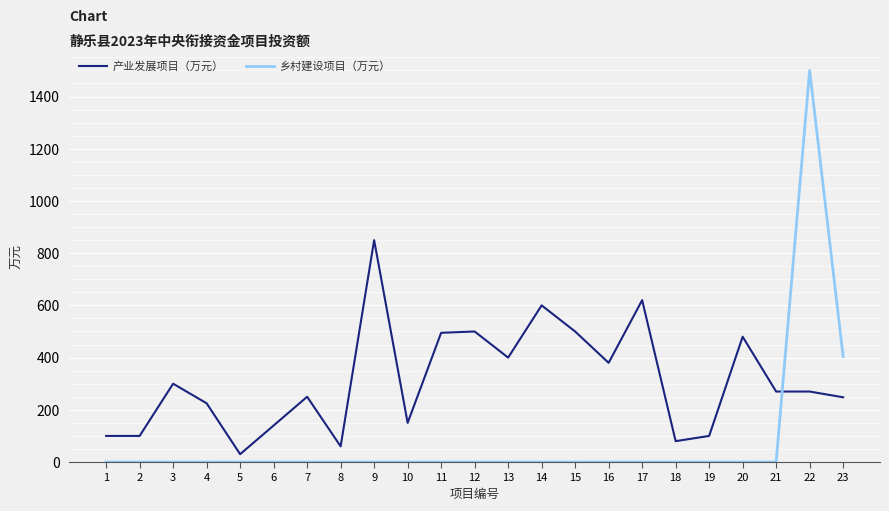

Is the value of 乡村建设项目（万元） at 6 greater than the value of 产业发展项目（万元） at 15?

No